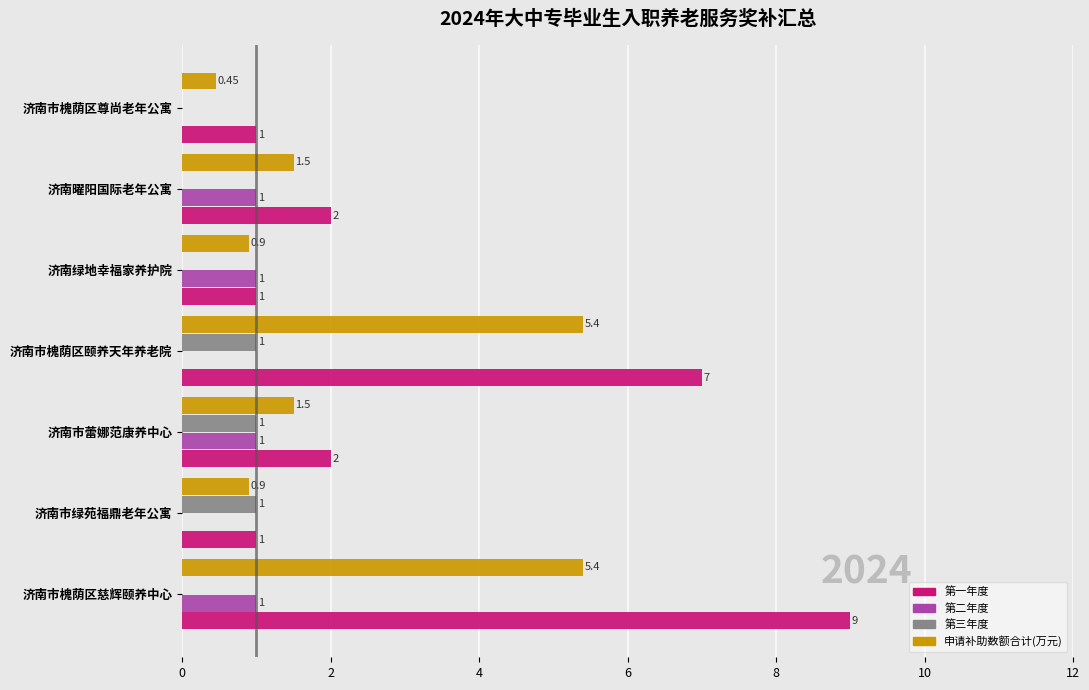

What is the sum of all 第三年度 values?

3.0